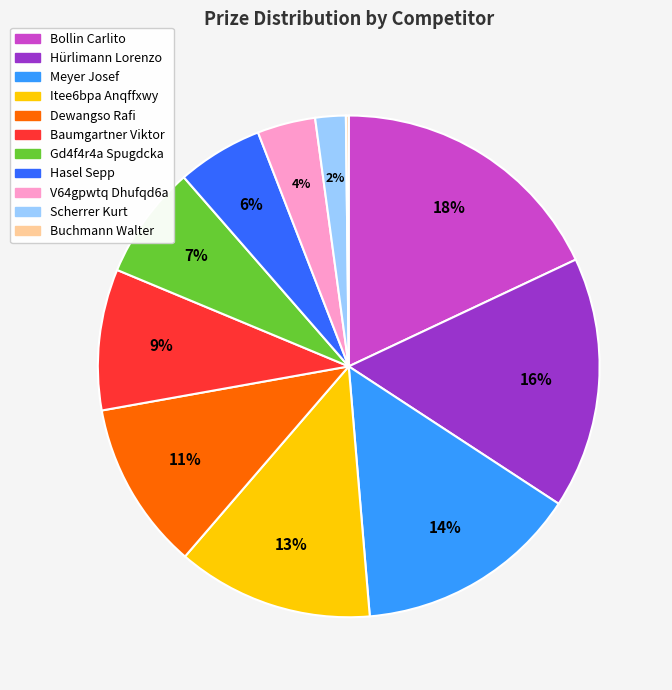

To the nearest percent, what portion does Scherrer Kurt represent?

2%